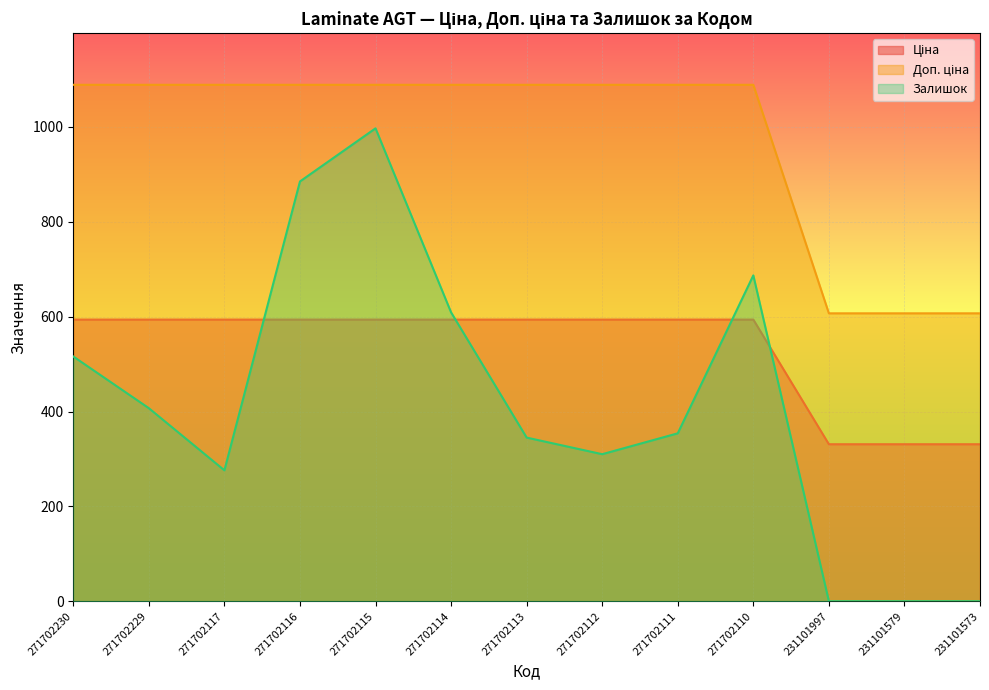

True or false: Ціна has a value of 593.8 at 271702117.

True